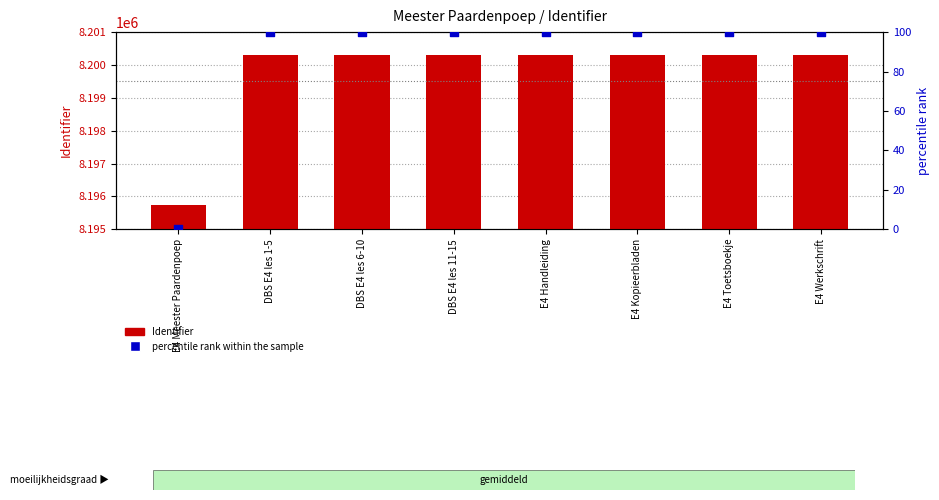

At which category is the sum across all series the highest?

E4 Werkschrift